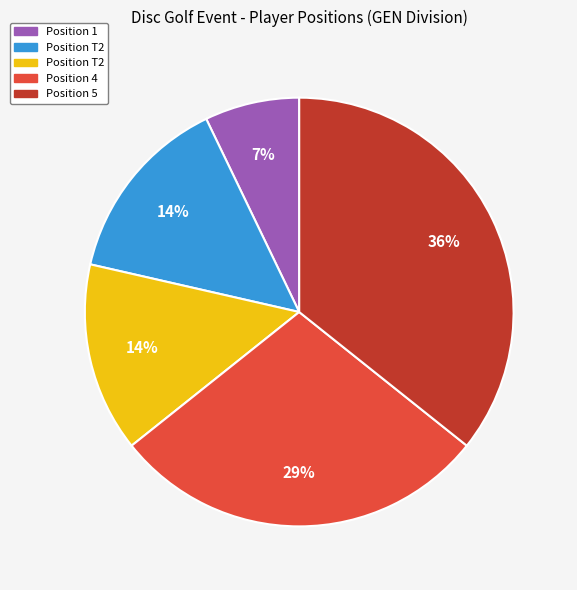

Is there any slice that represents more than half of the pie?

No